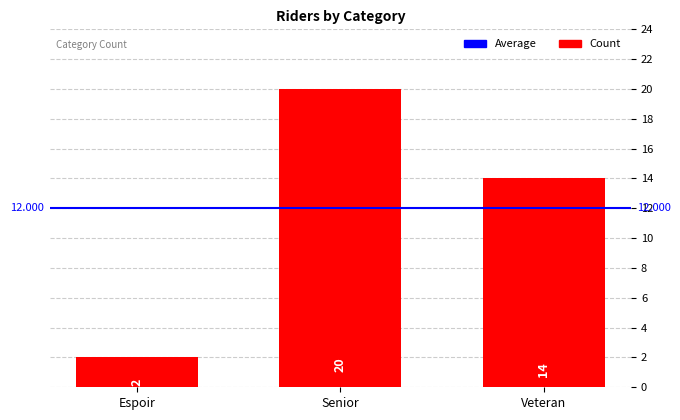

How many data points are less than 14?

1